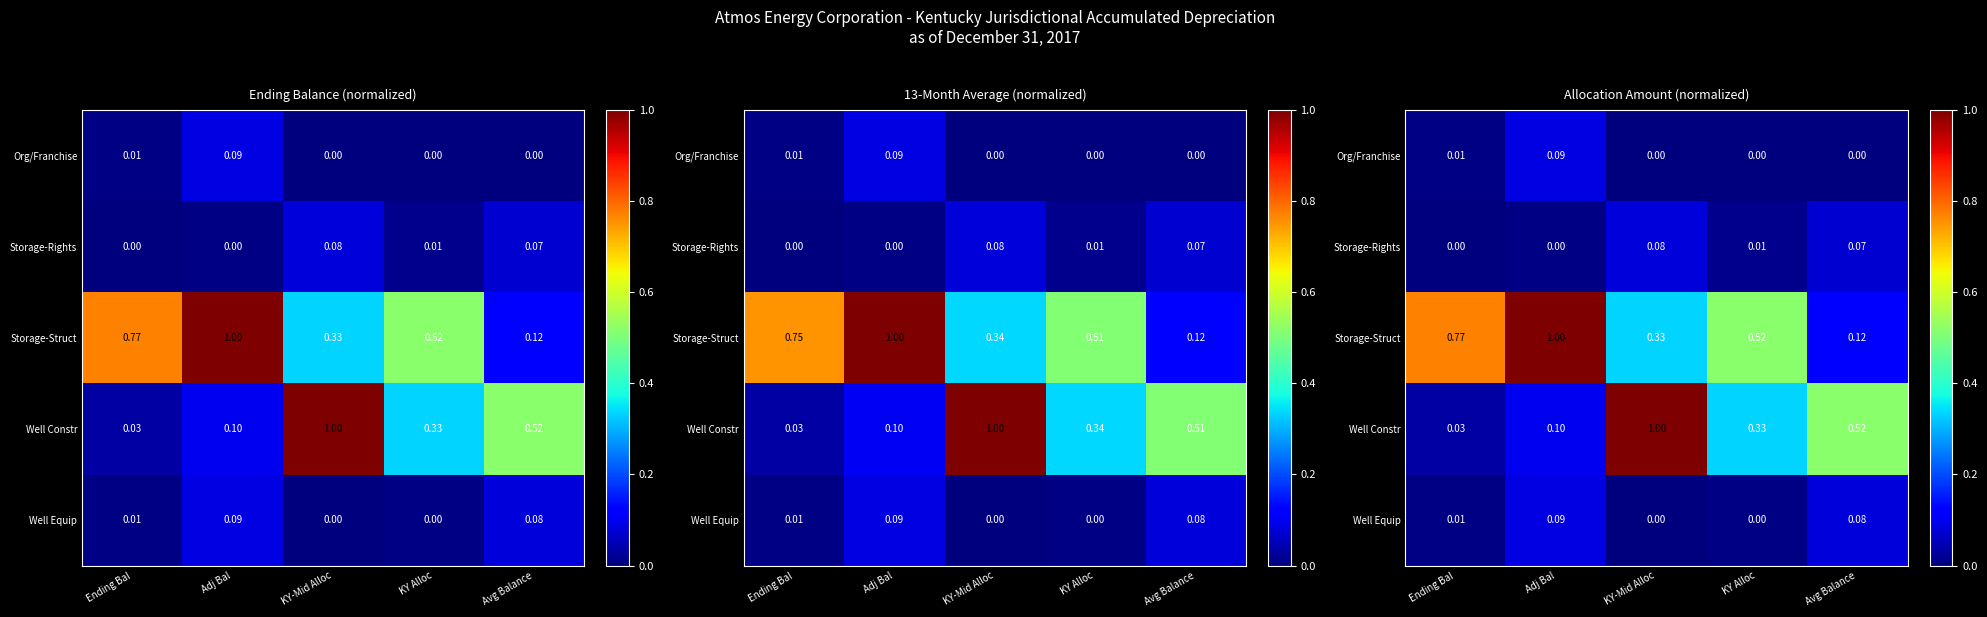

Which series has the largest total across all categories?

Storage-Struct